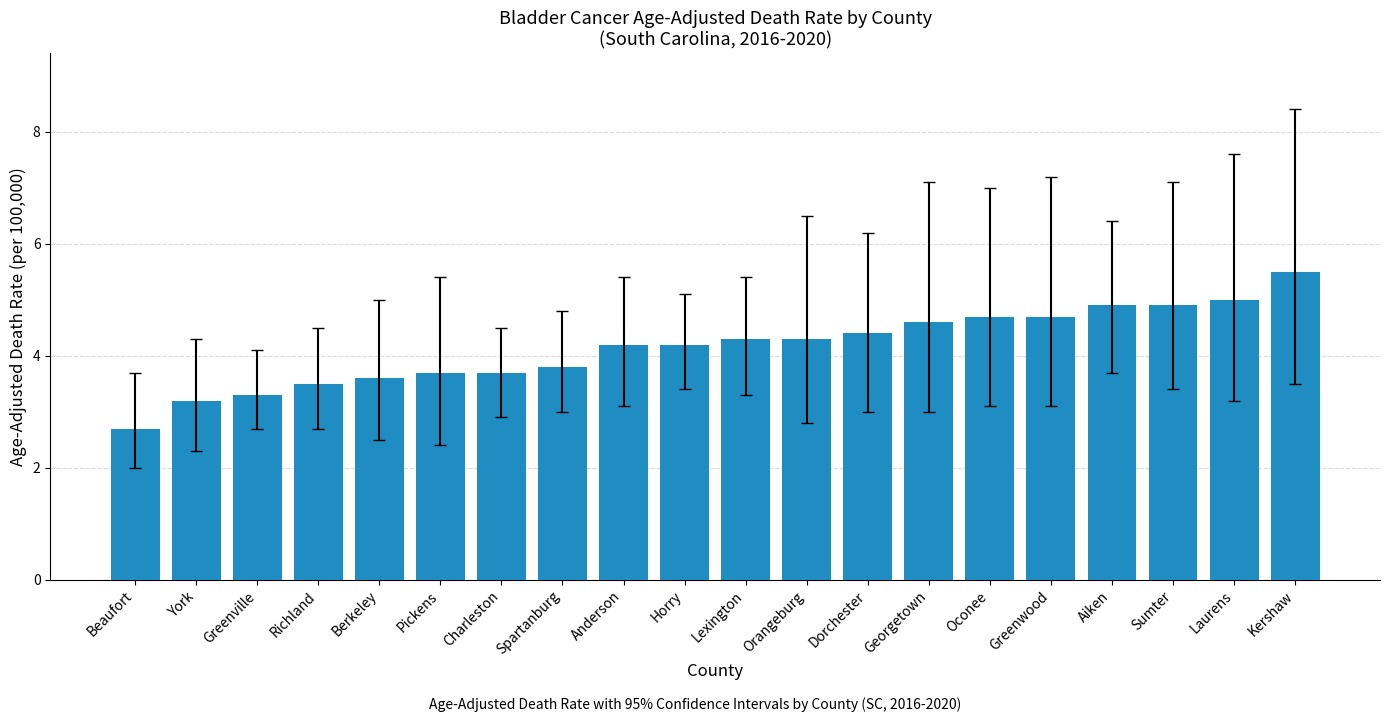

What is the value of the 12th bar from the left?

4.3